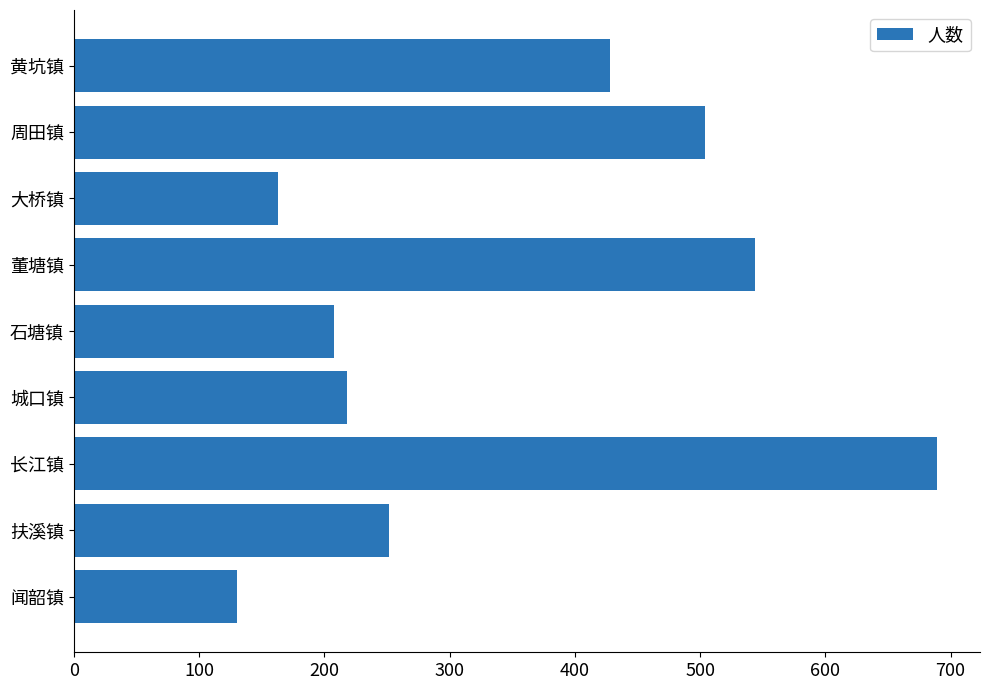

Reading bottom to top, list all the values displayed in this chart.

130	252	689	218	208	544	163	504	428